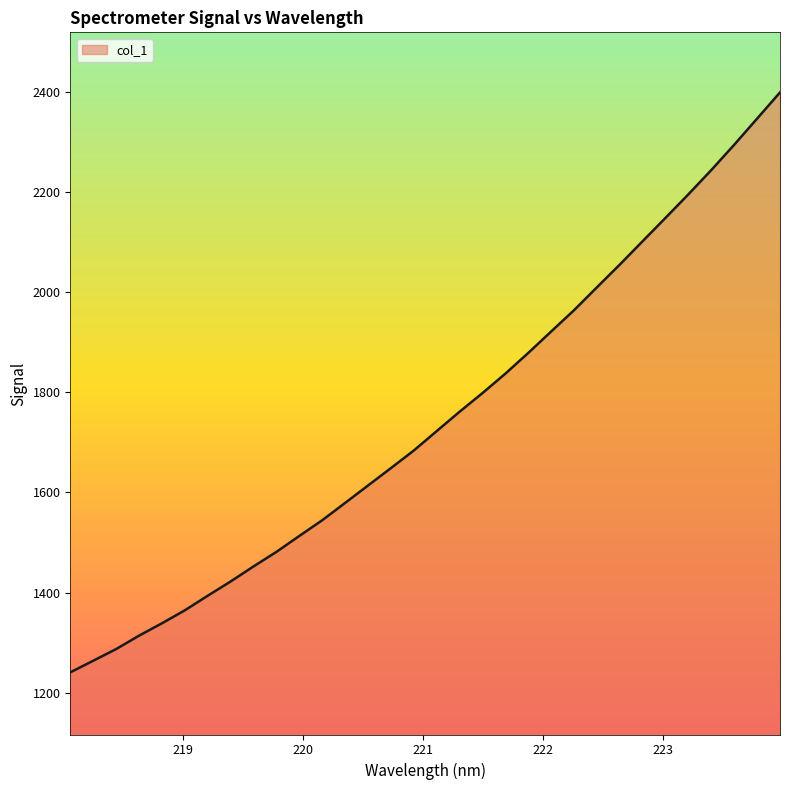

What is the difference between the maximum and minimum values?

1157.7